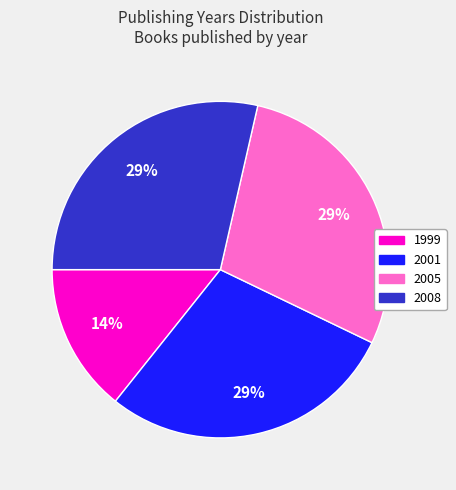

Does any single category account for the majority?

No